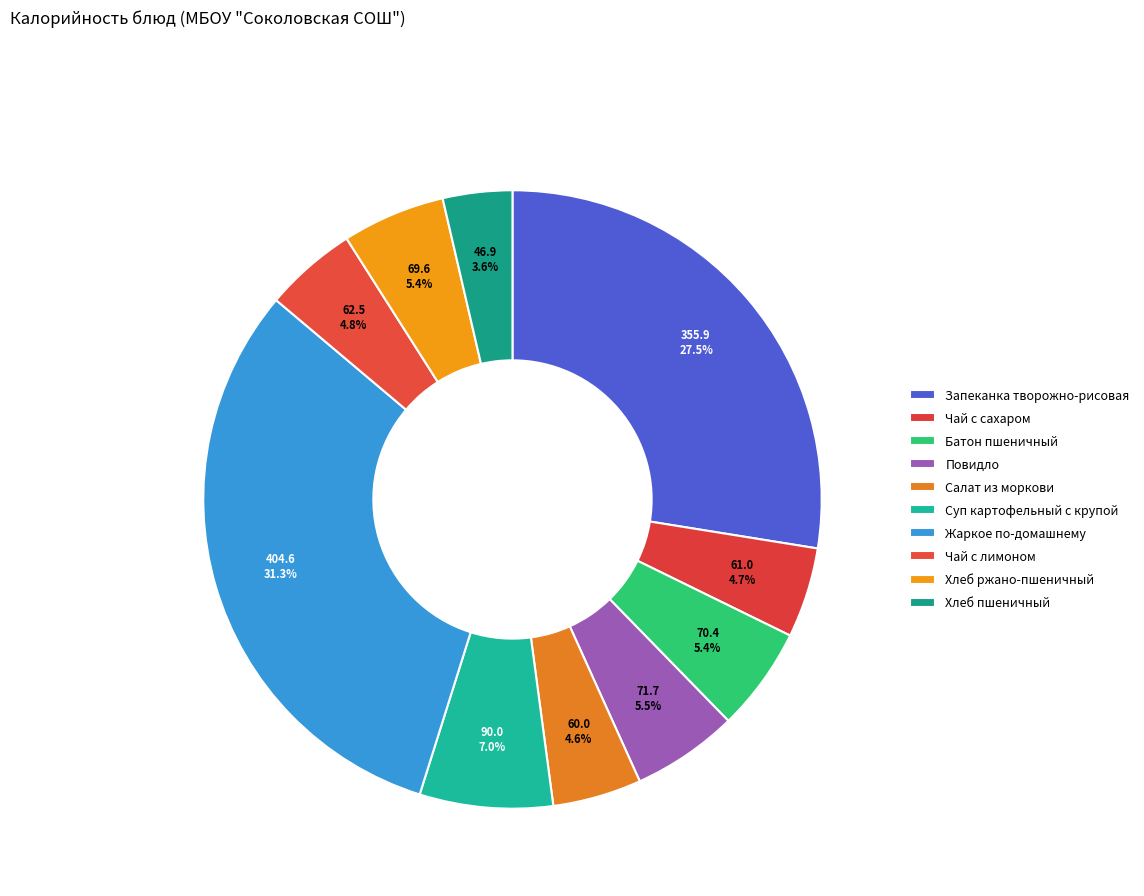

Between Батон пшеничный and Запеканка творожно-рисовая, which is larger?

Запеканка творожно-рисовая